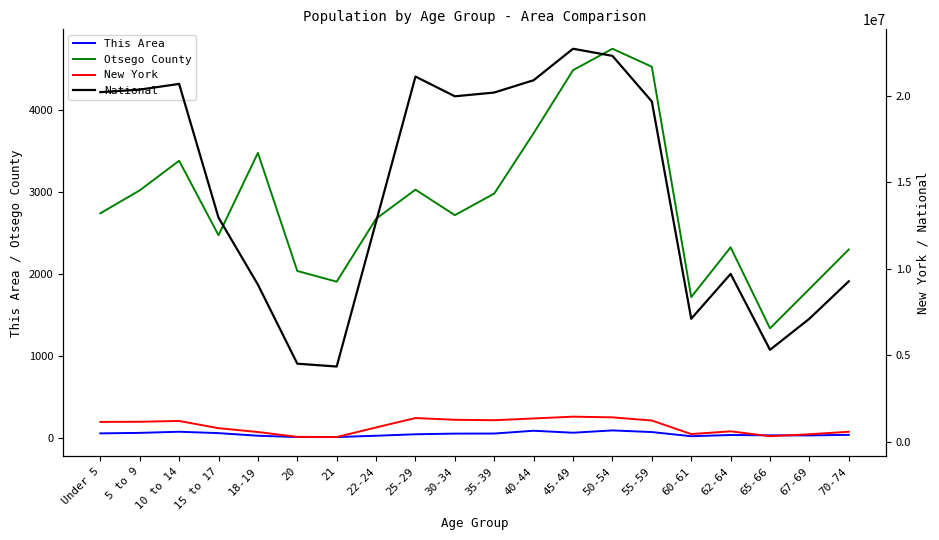

What is the difference between the maximum and minimum values in the Otsego County series?

3417